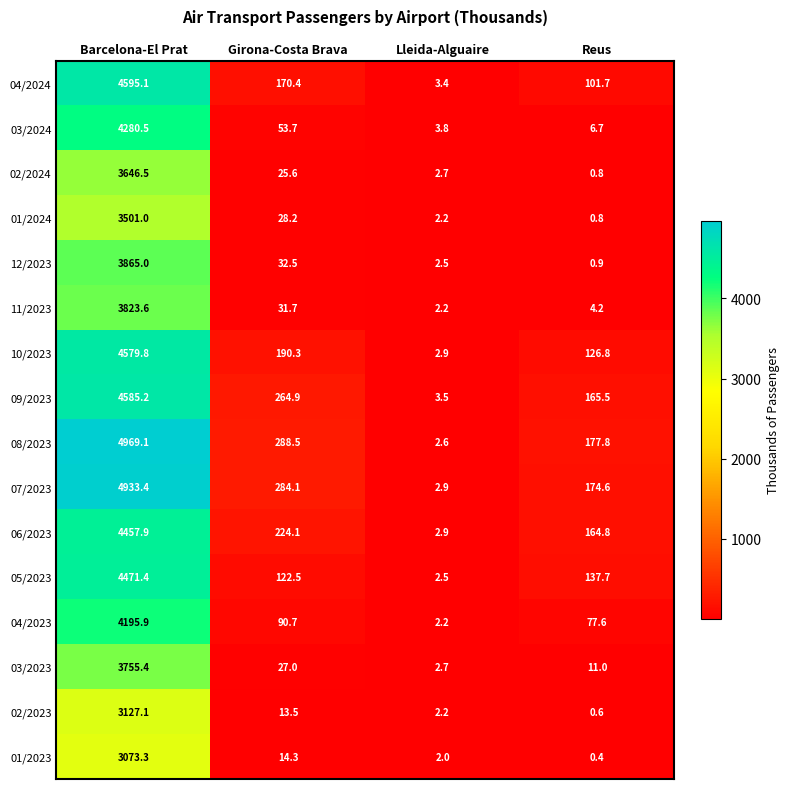

What is the average value of the 10/2023 series?

1225.0